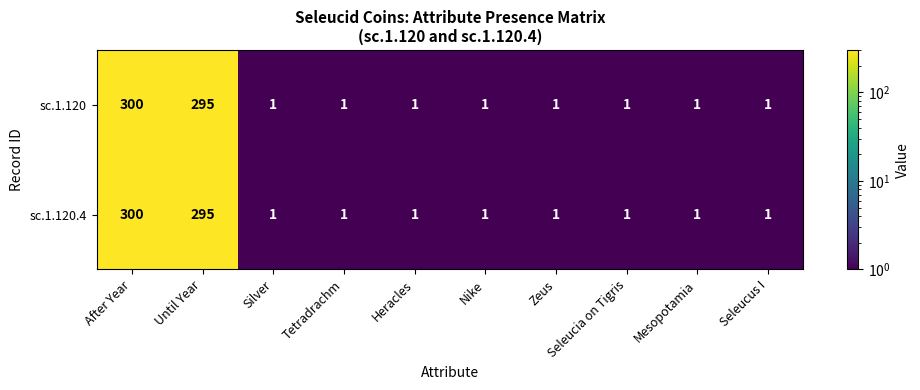

Where is sc.1.120 nearest to the value 150?

Until Year